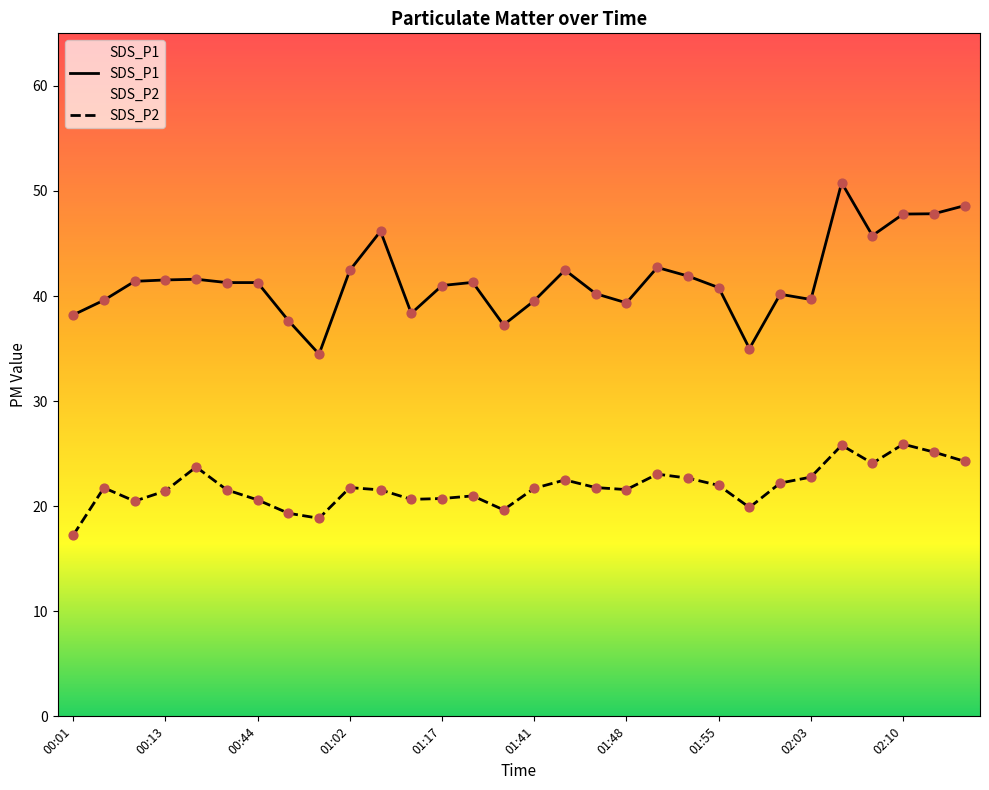

At how many categories does at least one series exceed 46?

5